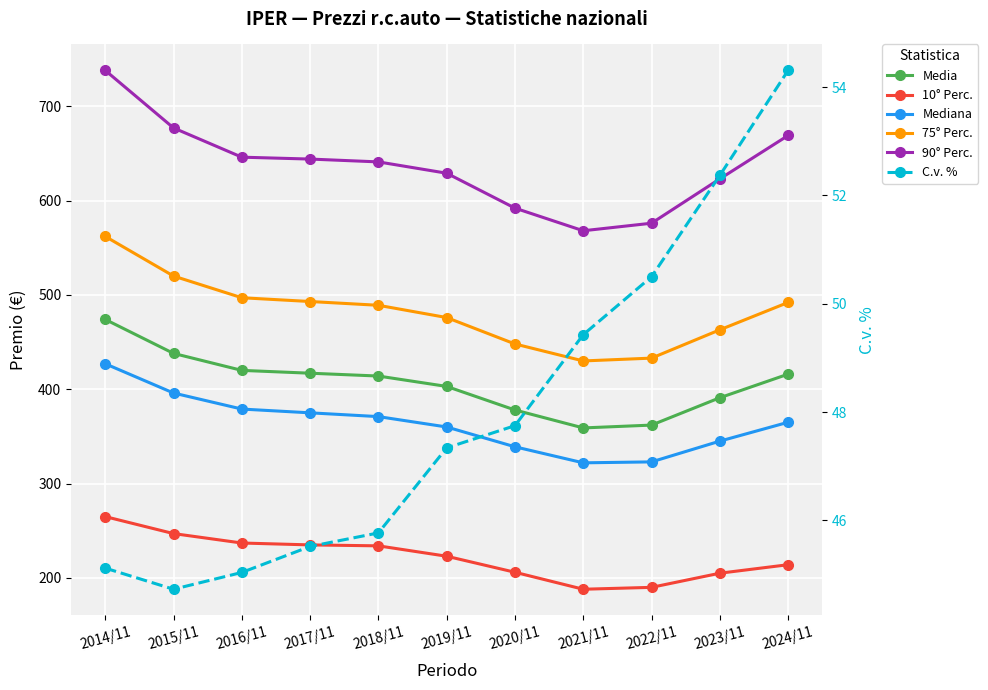

What is the label of the 3rd point from the left?

2016/11